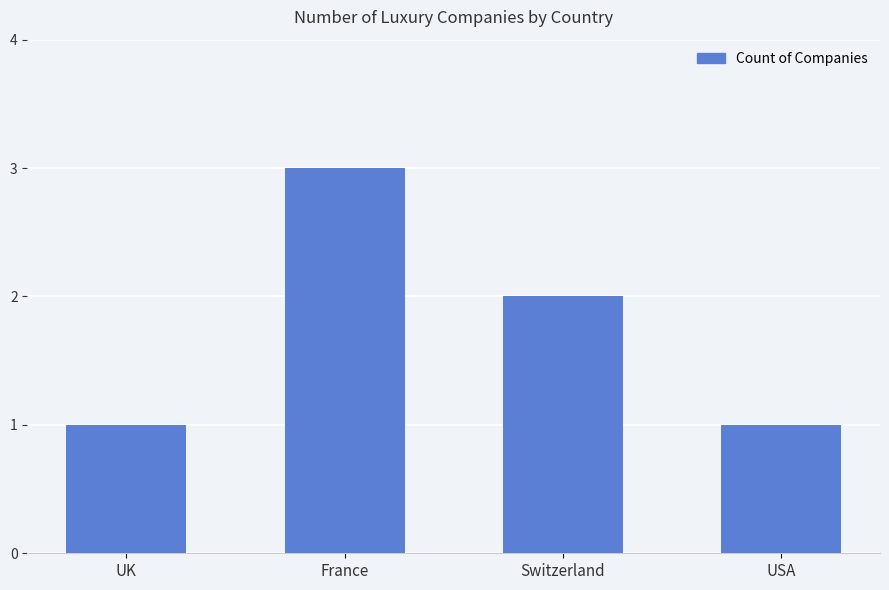

Reading left to right, list all the values displayed in this chart.

1	3	2	1